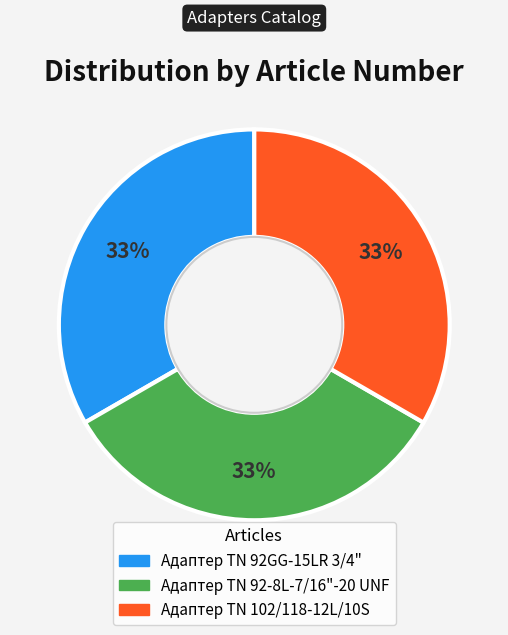

To the nearest percent, what is the combined percentage of Адаптер TN 92GG-15LR 3/4" and Адаптер ТN 102/118-12L/10S?

67%